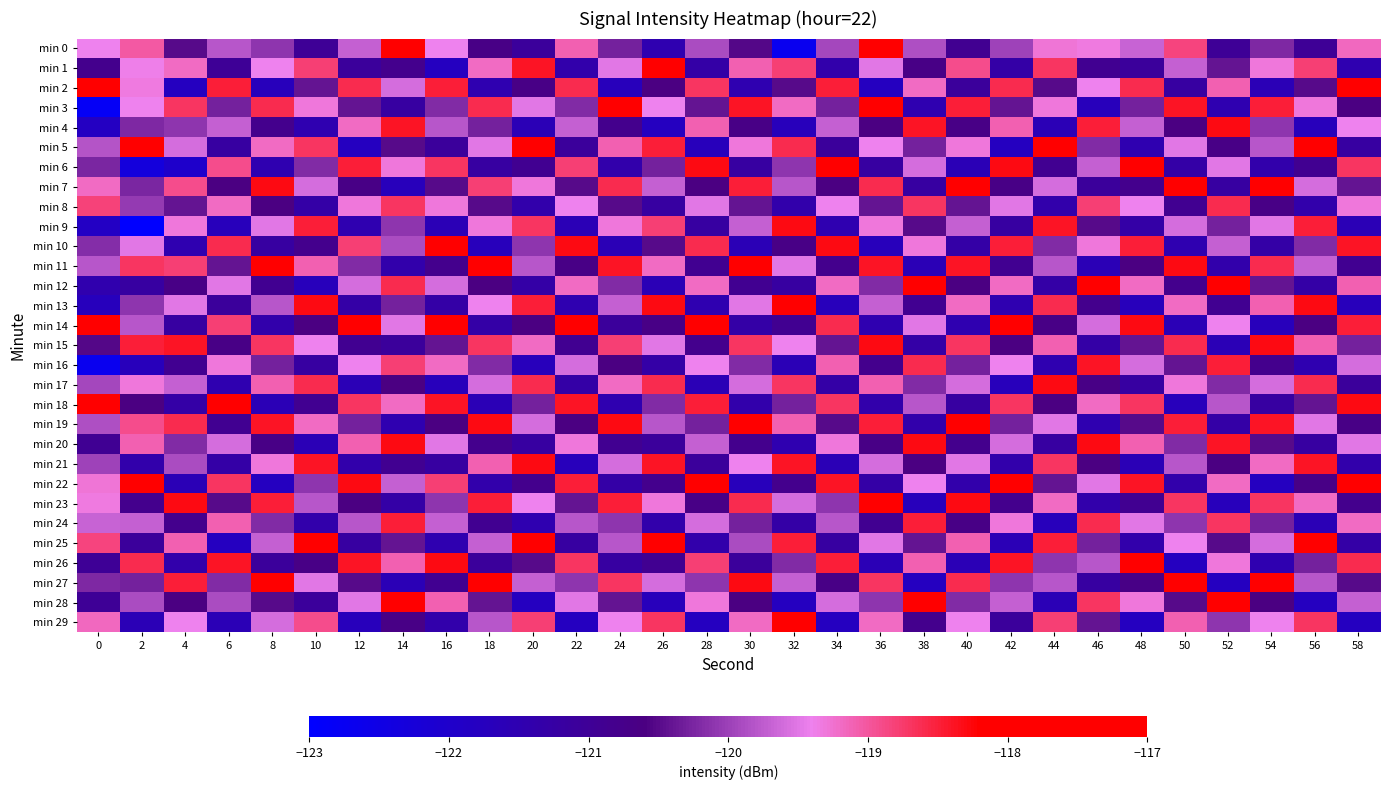

Reading left to right, what are all the values shown in this chart?

min 0: 0=-119.4	2=-119.0	4=-120.5	6=-119.8	8=-120.1	10=-121.0	12=-119.7	14=-118.2	16=-119.4	18=-120.7	20=-121.1	22=-119.1	24=-120.3	26=-121.5	28=-119.9	30=-120.5	32=-122.7	34=-120.0	36=-118.0	38=-119.9	40=-120.9	42=-120.0	44=-119.3	46=-119.3	48=-119.7	50=-118.8	52=-121.0	54=-120.2	56=-121.0	58=-119.2
min 1: 0=-120.8	2=-119.4	4=-119.2	6=-121.0	8=-119.4	10=-118.8	12=-121.1	14=-120.8	16=-121.8	18=-119.2	20=-118.4	22=-121.4	24=-119.5	26=-118.1	28=-121.3	30=-119.1	32=-118.8	34=-121.4	36=-119.5	38=-120.7	40=-118.9	42=-121.3	44=-118.7	46=-120.9	48=-121.1	50=-119.7	52=-120.4	54=-119.3	56=-118.8	58=-121.5
min 2: 0=-117.7	2=-119.3	4=-121.8	6=-118.5	8=-121.7	10=-120.4	12=-118.6	14=-119.6	16=-118.5	18=-121.5	20=-120.7	22=-118.6	24=-121.7	26=-120.6	28=-118.7	30=-121.5	32=-120.5	34=-118.5	36=-121.8	38=-119.2	40=-121.1	42=-118.6	44=-120.5	46=-119.4	48=-118.6	50=-121.2	52=-119.1	54=-121.6	56=-120.5	58=-118.2
min 3: 0=-122.8	2=-119.4	4=-118.7	6=-120.3	8=-118.6	10=-119.3	12=-120.4	14=-121.2	16=-120.2	18=-118.6	20=-119.5	22=-120.2	24=-118.2	26=-119.4	28=-120.4	30=-118.4	32=-119.2	34=-120.3	36=-118.1	38=-121.5	40=-118.5	42=-120.4	44=-119.3	46=-121.7	48=-120.3	50=-118.4	52=-121.5	54=-118.5	56=-119.3	58=-120.6
min 4: 0=-121.8	2=-120.2	4=-120.1	6=-119.7	8=-120.8	10=-121.5	12=-119.2	14=-118.4	16=-119.8	18=-120.3	20=-121.6	22=-119.7	24=-120.8	26=-121.8	28=-119.1	30=-120.7	32=-121.7	34=-119.7	36=-120.6	38=-118.4	40=-120.7	42=-119.1	44=-121.6	46=-118.5	48=-119.7	50=-120.6	52=-118.3	54=-120.1	56=-121.7	58=-119.4
min 5: 0=-119.8	2=-117.3	4=-119.6	6=-121.2	8=-119.2	10=-118.7	12=-121.8	14=-120.5	16=-121.1	18=-119.5	20=-118.2	22=-121.1	24=-119.1	26=-118.5	28=-121.7	30=-119.3	32=-118.6	34=-121.1	36=-119.4	38=-120.3	40=-119.3	42=-121.8	44=-118.2	46=-120.2	48=-121.5	50=-119.5	52=-120.7	54=-119.8	56=-118.1	58=-121.2
min 6: 0=-120.2	2=-122.3	4=-122.0	6=-118.9	8=-121.5	10=-120.2	12=-118.5	14=-119.3	16=-118.7	18=-121.2	20=-120.9	22=-118.8	24=-121.4	26=-120.3	28=-118.3	30=-121.2	32=-120.1	34=-118.2	36=-121.2	38=-119.6	40=-121.6	42=-118.3	44=-120.9	46=-119.7	48=-118.2	50=-121.3	52=-119.5	54=-121.4	56=-120.9	58=-118.7
min 7: 0=-119.2	2=-120.2	4=-118.9	6=-120.6	8=-118.3	10=-119.6	12=-120.7	14=-121.7	16=-120.5	18=-118.8	20=-119.3	22=-120.5	24=-118.6	26=-119.7	28=-120.6	30=-118.5	32=-119.8	34=-120.6	36=-118.6	38=-121.2	40=-118.2	42=-120.7	44=-119.6	46=-121.1	48=-120.8	50=-118.1	52=-121.2	54=-118.2	56=-119.6	58=-120.4
min 8: 0=-118.8	2=-120.1	4=-120.4	6=-119.2	8=-120.6	10=-121.3	12=-119.3	14=-118.7	16=-119.3	18=-120.5	20=-121.4	22=-119.4	24=-120.5	26=-121.2	28=-119.5	30=-120.4	32=-121.4	34=-119.4	36=-120.4	38=-118.7	40=-120.4	42=-119.5	44=-121.4	46=-118.8	48=-119.4	50=-120.9	52=-118.6	54=-120.7	56=-121.4	58=-119.3
min 9: 0=-121.9	2=-123.0	4=-119.3	6=-121.7	8=-119.5	10=-118.5	12=-121.5	14=-120.1	16=-121.6	18=-119.3	20=-118.7	22=-121.6	24=-119.3	26=-118.8	28=-121.2	30=-119.7	32=-118.3	34=-121.5	36=-119.3	38=-120.5	40=-119.7	42=-121.2	44=-118.4	46=-120.5	48=-121.3	50=-119.6	52=-120.3	54=-119.5	56=-118.5	58=-121.6
min 10: 0=-120.2	2=-119.5	4=-121.5	6=-118.6	8=-121.2	10=-120.8	12=-118.8	14=-119.9	16=-118.2	18=-121.7	20=-120.1	22=-118.3	24=-121.6	26=-120.5	28=-118.6	30=-121.6	32=-120.7	34=-118.3	36=-121.7	38=-119.3	40=-121.3	42=-118.5	44=-120.2	46=-119.3	48=-118.5	50=-121.5	52=-119.7	54=-121.3	56=-120.2	58=-118.4
min 11: 0=-119.8	2=-118.7	4=-118.8	6=-120.4	8=-118.1	10=-119.1	12=-120.2	14=-121.4	16=-120.8	18=-118.1	20=-119.8	22=-120.7	24=-118.4	26=-119.2	28=-120.9	30=-118.2	32=-119.5	34=-120.8	36=-118.4	38=-121.6	40=-118.4	42=-120.9	44=-119.8	46=-121.6	48=-120.6	50=-118.3	52=-121.4	54=-118.6	56=-119.7	58=-120.9
min 12: 0=-121.4	2=-121.2	4=-120.7	6=-119.5	8=-120.9	10=-121.7	12=-119.6	14=-118.6	16=-119.6	18=-120.6	20=-121.3	22=-119.2	24=-120.2	26=-121.6	28=-119.2	30=-120.9	32=-121.2	34=-119.2	36=-120.2	38=-118.1	40=-120.6	42=-119.2	44=-121.3	46=-118.1	48=-119.2	50=-120.8	52=-118.1	54=-120.4	56=-121.3	58=-119.1
min 13: 0=-121.7	2=-120.1	4=-119.5	6=-121.1	8=-119.8	10=-118.3	12=-121.3	14=-120.3	16=-121.3	18=-119.4	20=-118.5	22=-121.5	24=-119.7	26=-118.3	28=-121.5	30=-119.5	32=-118.1	34=-121.7	36=-119.7	38=-120.9	40=-119.2	42=-121.5	44=-118.6	46=-120.8	48=-121.7	50=-119.2	52=-120.9	54=-119.1	56=-118.3	58=-121.7
min 14: 0=-118.2	2=-119.8	4=-121.2	6=-118.8	8=-121.4	10=-120.6	12=-118.1	14=-119.5	16=-118.1	18=-121.3	20=-120.6	22=-118.1	24=-121.1	26=-120.7	28=-118.1	30=-121.3	32=-120.9	34=-118.6	36=-121.5	38=-119.5	40=-121.5	42=-118.1	44=-120.7	46=-119.6	48=-118.3	50=-121.6	52=-119.4	54=-121.7	56=-120.6	58=-118.5
min 15: 0=-120.5	2=-118.5	4=-118.4	6=-120.7	8=-118.7	10=-119.4	12=-120.9	14=-121.1	16=-120.4	18=-118.7	20=-119.2	22=-120.9	24=-118.8	26=-119.5	28=-120.8	30=-118.7	32=-119.4	34=-120.4	36=-118.3	38=-121.3	40=-118.7	42=-120.6	44=-119.1	46=-121.3	48=-120.4	50=-118.6	52=-121.6	54=-118.3	56=-119.1	58=-120.3
min 16: 0=-122.7	2=-121.7	4=-120.9	6=-119.3	8=-120.3	10=-121.2	12=-119.4	14=-118.8	16=-119.2	18=-120.2	20=-121.7	22=-119.6	24=-120.6	26=-121.3	28=-119.4	30=-120.2	32=-121.6	34=-119.1	36=-120.8	38=-118.6	40=-120.3	42=-119.4	44=-121.5	46=-118.4	48=-119.6	50=-120.4	52=-118.5	54=-120.8	56=-121.5	58=-119.6
min 17: 0=-120.0	2=-119.3	4=-119.7	6=-121.5	8=-119.1	10=-118.6	12=-121.6	14=-120.6	16=-121.7	18=-119.6	20=-118.6	22=-121.3	24=-119.2	26=-118.6	28=-121.6	30=-119.6	32=-118.7	34=-121.3	36=-119.1	38=-120.2	40=-119.6	42=-121.7	44=-118.3	46=-120.7	48=-121.2	50=-119.3	52=-120.2	54=-119.6	56=-118.6	58=-121.1
min 18: 0=-118.0	2=-120.6	4=-121.3	6=-118.2	8=-121.6	10=-120.9	12=-118.7	14=-119.2	16=-118.4	18=-121.6	20=-120.3	22=-118.4	24=-121.5	26=-120.2	28=-118.5	30=-121.4	32=-120.3	34=-118.7	36=-121.4	38=-119.8	40=-121.2	42=-118.7	44=-120.6	46=-119.2	48=-118.7	50=-121.7	52=-119.8	54=-121.2	56=-120.4	58=-118.3
min 19: 0=-119.9	2=-118.9	4=-118.6	6=-120.9	8=-118.4	10=-119.2	12=-120.3	14=-121.5	16=-120.6	18=-118.3	20=-119.6	22=-120.6	24=-118.3	26=-119.8	28=-120.3	30=-118.1	32=-119.1	34=-120.5	36=-118.5	38=-121.4	40=-118.1	42=-120.3	44=-119.5	46=-121.5	48=-120.5	50=-118.5	52=-121.3	54=-118.4	56=-119.5	58=-120.7
min 20: 0=-120.9	2=-119.1	4=-120.2	6=-119.6	8=-120.7	10=-121.6	12=-119.1	14=-118.3	16=-119.5	18=-120.8	20=-121.2	22=-119.3	24=-120.9	26=-121.1	28=-119.7	30=-120.8	32=-121.5	34=-119.3	36=-120.7	38=-118.3	40=-120.8	42=-119.6	44=-121.2	46=-118.3	48=-119.1	50=-120.2	52=-118.4	54=-120.5	56=-121.2	58=-119.5
min 21: 0=-120.0	2=-121.4	4=-119.9	6=-121.3	8=-119.3	10=-118.4	12=-121.4	14=-120.9	16=-121.2	18=-119.1	20=-118.3	22=-121.7	24=-119.6	26=-118.4	28=-121.1	30=-119.4	32=-118.4	34=-121.6	36=-119.6	38=-120.6	40=-119.5	42=-121.4	44=-118.7	46=-120.6	48=-121.6	50=-119.8	52=-120.6	54=-119.2	56=-118.4	58=-121.4
min 22: 0=-119.3	2=-118.2	4=-121.6	6=-118.7	8=-121.8	10=-120.1	12=-118.3	14=-119.7	16=-118.8	18=-121.4	20=-120.8	22=-118.5	24=-121.3	26=-120.8	28=-118.2	30=-121.7	32=-120.8	34=-118.4	36=-121.3	38=-119.4	40=-121.4	42=-118.2	44=-120.4	46=-119.5	48=-118.4	50=-121.4	52=-119.2	54=-121.8	56=-120.7	58=-118.1
min 23: 0=-119.3	2=-120.8	4=-118.3	6=-120.5	8=-118.5	10=-119.8	12=-120.6	14=-121.3	16=-120.1	18=-118.5	20=-119.4	22=-120.4	24=-118.5	26=-119.3	28=-120.7	30=-118.6	32=-119.6	34=-120.1	36=-118.2	38=-121.7	40=-118.3	42=-120.8	44=-119.2	46=-121.4	48=-120.9	50=-118.7	52=-121.7	54=-118.7	56=-119.2	58=-120.8
min 24: 0=-119.7	2=-119.7	4=-120.8	6=-119.1	8=-120.2	10=-121.4	12=-119.8	14=-118.5	16=-119.7	18=-120.9	20=-121.5	22=-119.8	24=-120.1	26=-121.4	28=-119.6	30=-120.3	32=-121.3	34=-119.8	36=-120.9	38=-118.5	40=-120.7	42=-119.3	44=-121.7	46=-118.6	48=-119.5	50=-120.1	52=-118.7	54=-120.3	56=-121.6	58=-119.2
min 25: 0=-118.8	2=-121.1	4=-119.1	6=-121.8	8=-119.7	10=-118.2	12=-121.2	14=-120.4	16=-121.5	18=-119.7	20=-118.1	22=-121.2	24=-119.8	26=-118.2	28=-121.4	30=-119.9	32=-118.5	34=-121.2	36=-119.5	38=-120.4	40=-119.1	42=-121.6	44=-118.5	46=-120.3	48=-121.4	50=-119.4	52=-120.5	54=-119.6	56=-118.2	58=-121.3
min 26: 0=-121.0	2=-118.6	4=-121.4	6=-118.4	8=-121.1	10=-120.7	12=-118.4	14=-119.1	16=-118.3	18=-121.1	20=-120.5	22=-118.7	24=-121.2	26=-120.9	28=-118.8	30=-121.1	32=-120.2	34=-118.5	36=-121.6	38=-119.1	40=-121.6	42=-118.4	44=-120.1	46=-119.8	48=-118.1	50=-121.8	52=-119.3	54=-121.5	56=-120.3	58=-118.6
min 27: 0=-120.2	2=-120.3	4=-118.5	6=-120.2	8=-118.2	10=-119.5	12=-120.5	14=-121.6	16=-120.9	18=-118.2	20=-119.7	22=-120.1	24=-118.7	26=-119.6	28=-120.1	30=-118.3	32=-119.7	34=-120.7	36=-118.7	38=-121.8	40=-118.6	42=-120.1	44=-119.8	46=-121.2	48=-120.7	50=-118.2	52=-121.8	54=-118.1	56=-119.8	58=-120.5
min 28: 0=-121.0	2=-119.9	4=-120.6	6=-119.9	8=-120.5	10=-121.1	12=-119.5	14=-118.2	16=-119.1	18=-120.4	20=-121.8	22=-119.5	24=-120.4	26=-121.7	28=-119.3	30=-120.6	32=-121.8	34=-119.6	36=-120.1	38=-118.2	40=-120.2	42=-119.7	44=-121.6	46=-118.7	48=-119.3	50=-120.5	52=-118.2	54=-120.6	56=-121.8	58=-119.7
min 29: 0=-119.2	2=-121.6	4=-119.4	6=-121.6	8=-119.6	10=-118.9	12=-121.7	14=-120.7	16=-121.4	18=-119.8	20=-118.8	22=-121.8	24=-119.4	26=-118.7	28=-121.8	30=-119.2	32=-118.2	34=-121.8	36=-119.2	38=-120.8	40=-119.4	42=-121.1	44=-118.8	46=-120.4	48=-121.8	50=-119.1	52=-120.1	54=-119.4	56=-118.7	58=-121.8